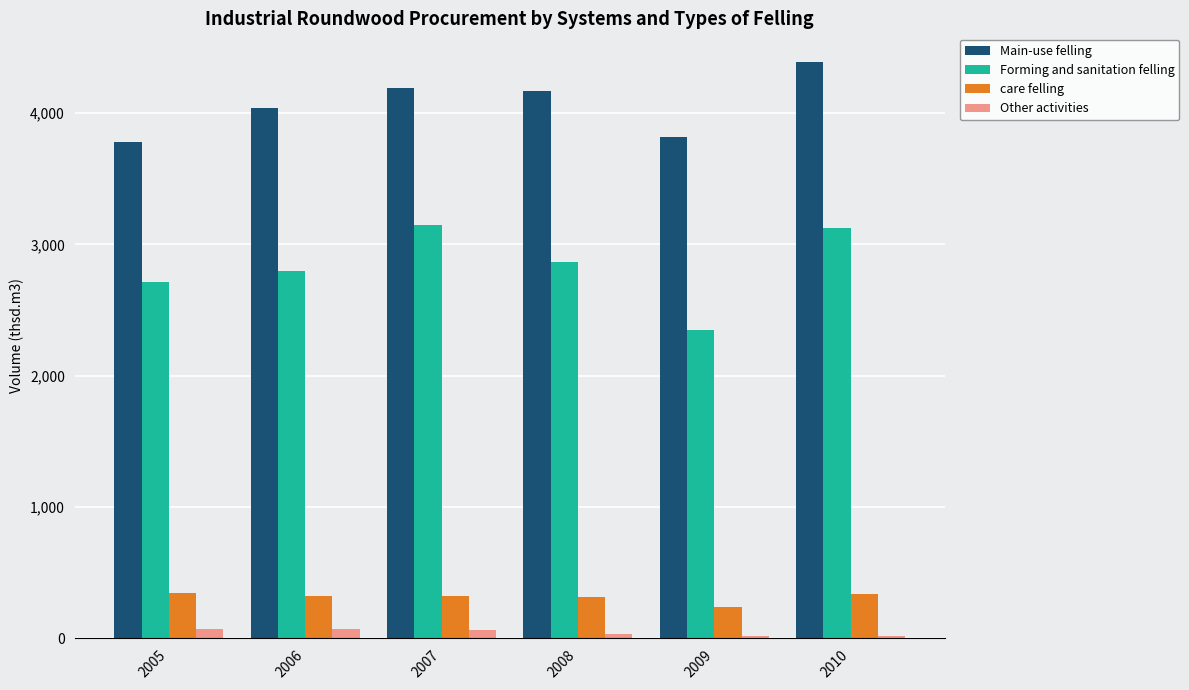

Which series has the largest total across all categories?

Main-use felling